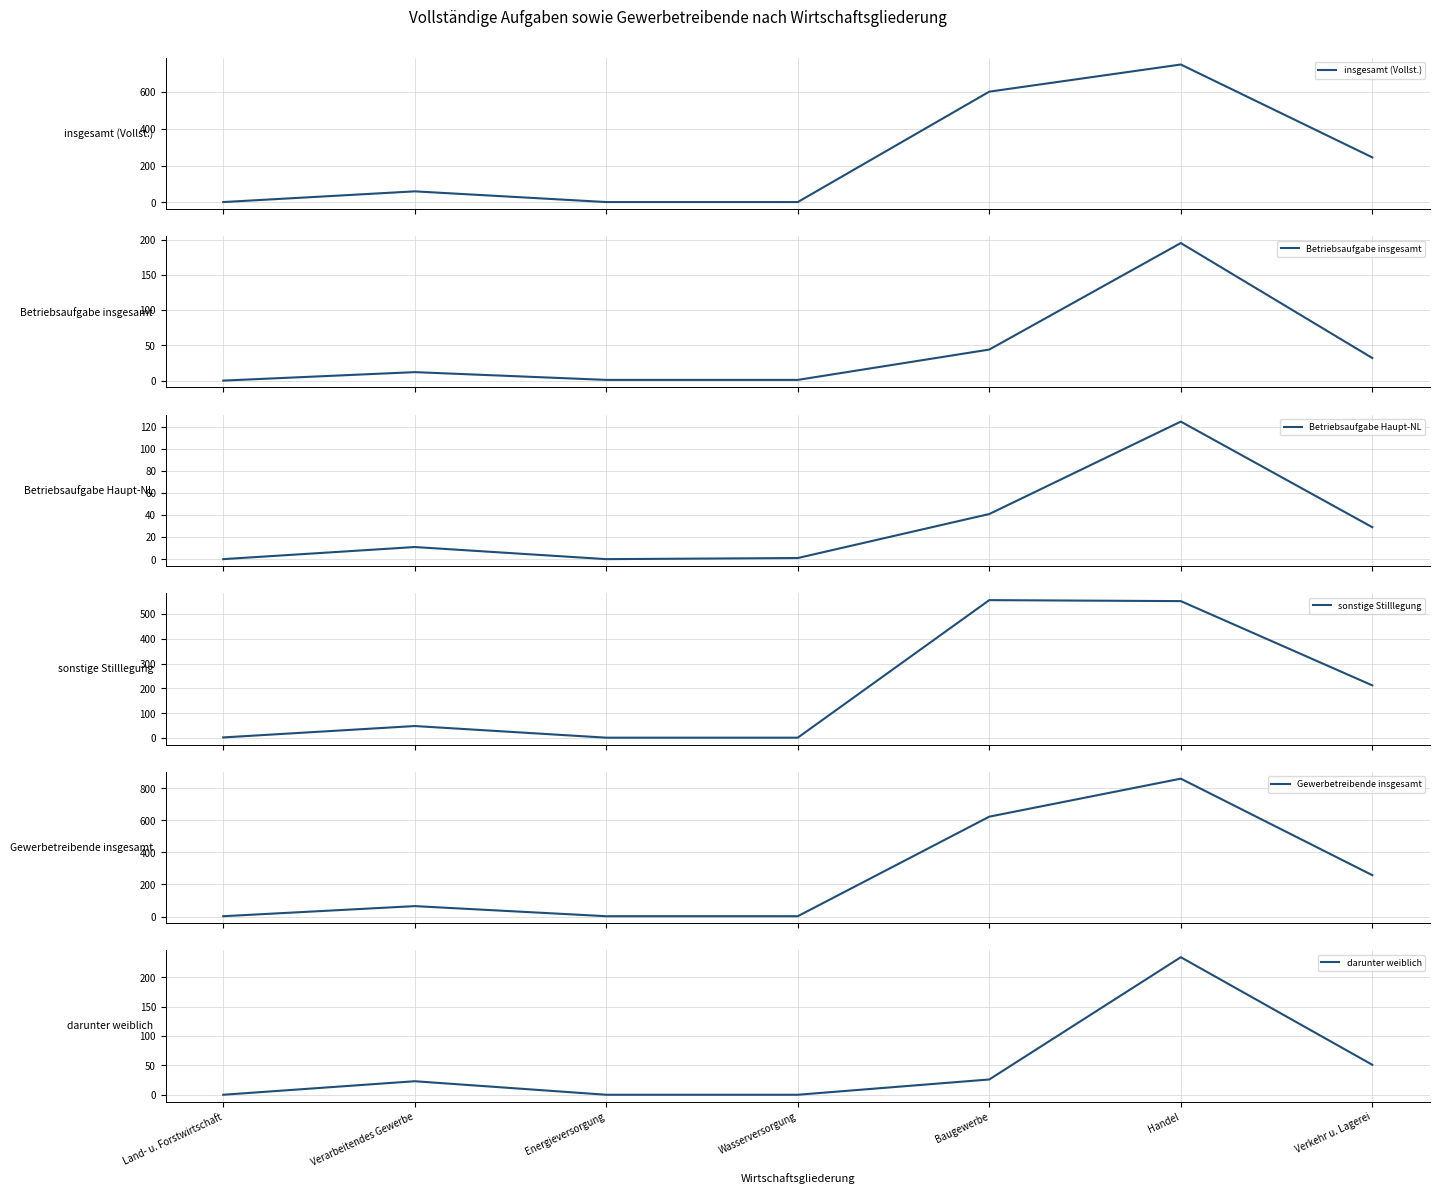

How many lines are shown in the chart?

6